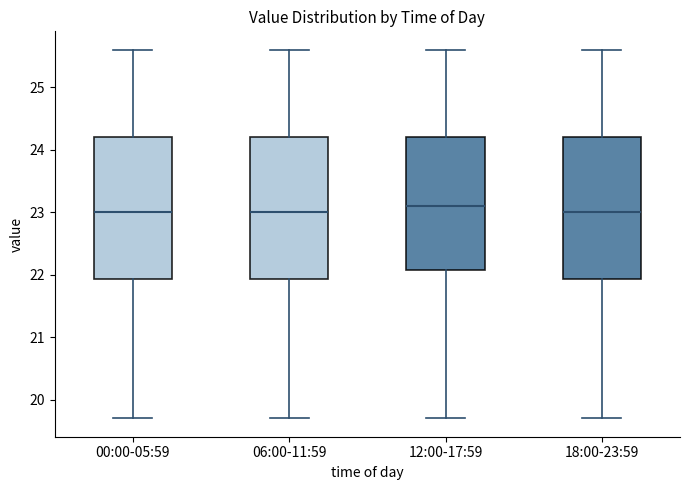

Reading left to right, read every box against the y-axis: the position of its median line, the range the box covers, and the ends of its whiskers. The values are not printed on the chart, so give them approximately, as read against the axis.

00:00-05:59: median 23.0, box 21.9 to 24.2, whiskers 19.7 to 25.6
06:00-11:59: median 23.0, box 21.9 to 24.2, whiskers 19.7 to 25.6
12:00-17:59: median 23.1, box 22.1 to 24.2, whiskers 19.7 to 25.6
18:00-23:59: median 23.0, box 21.9 to 24.2, whiskers 19.7 to 25.6